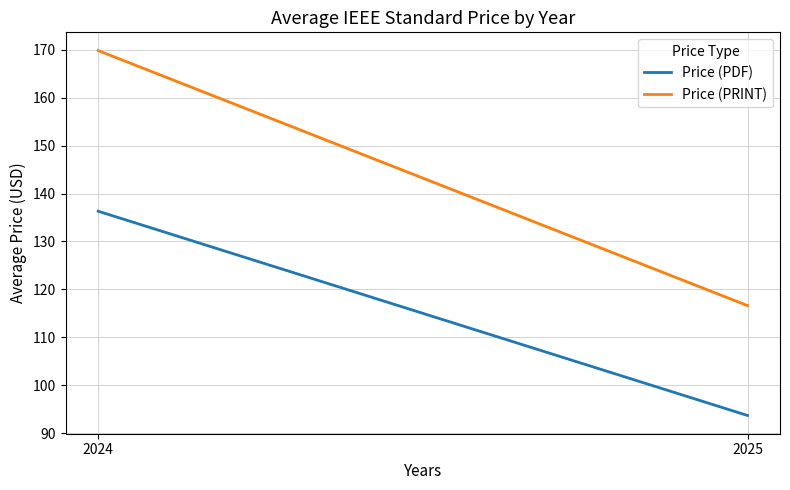

How many data points in Price (PRINT) are above 169?

1